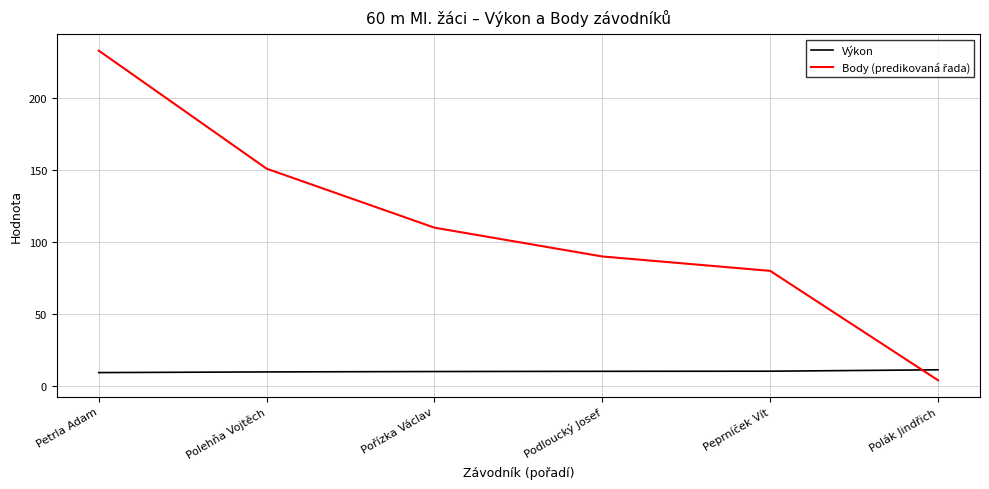

The value of Výkon at Peprníček Vít is 10.3. True or false?

True